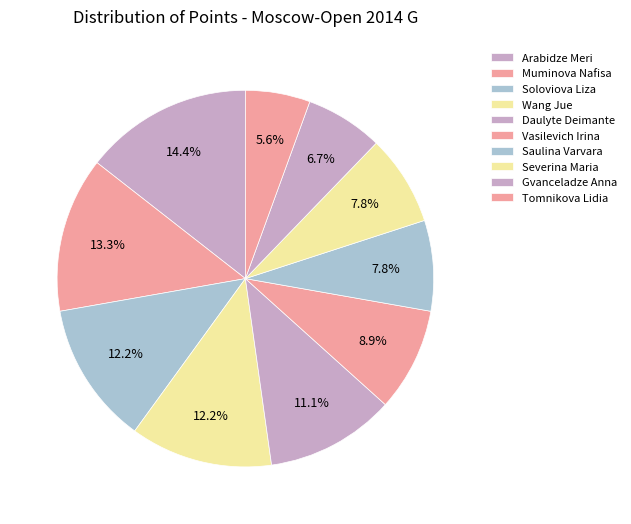

How many segments does this pie chart have?

10